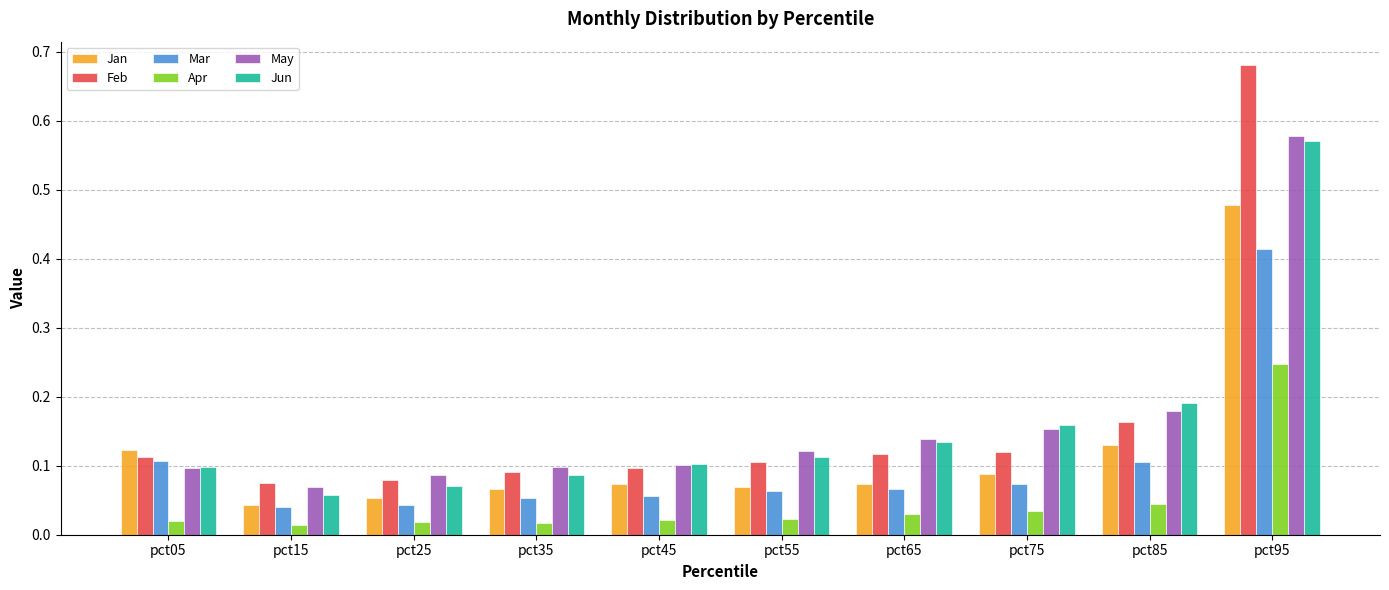

Where is May nearest to the value 0?

pct15